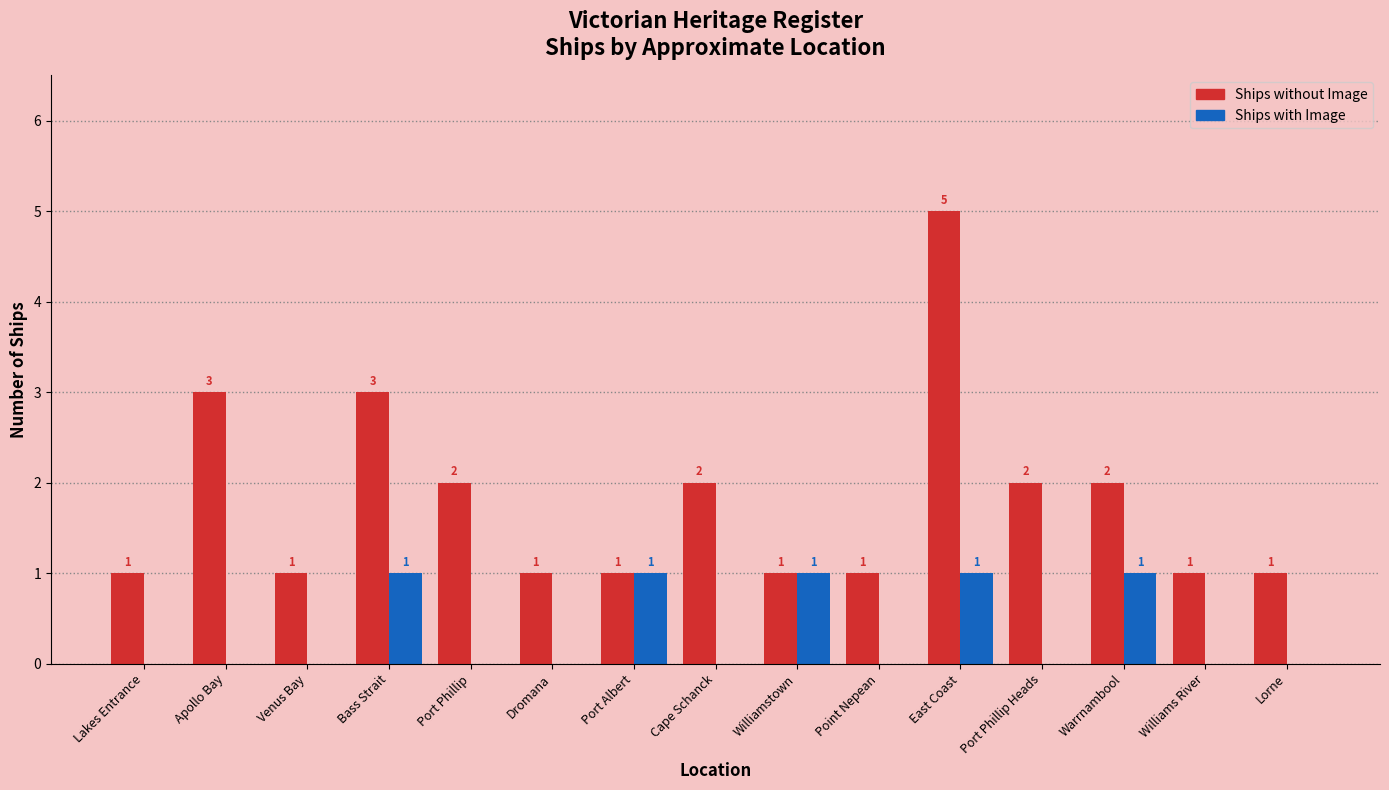

How many categories are shown in the chart?

15